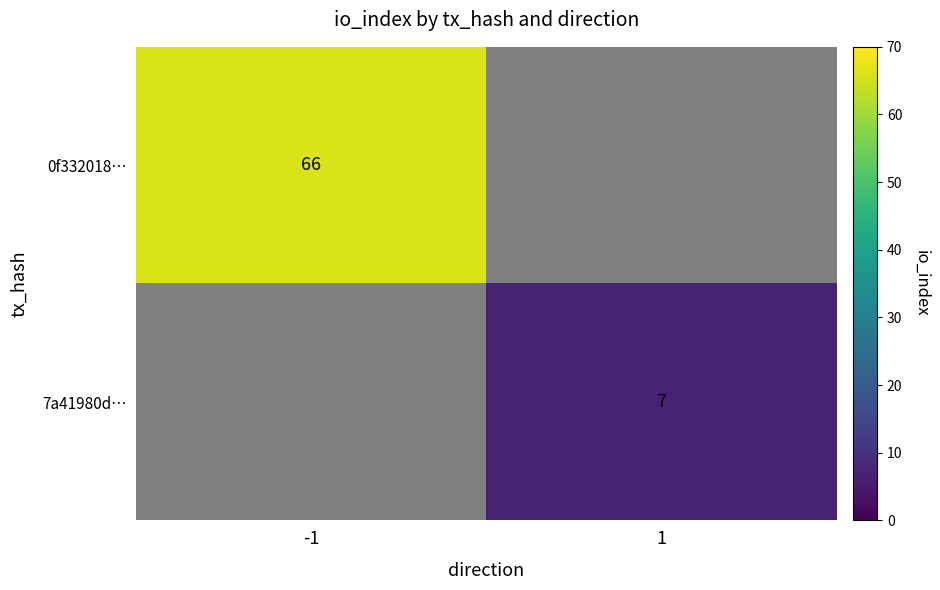

The 7a41980d… series shows 10 at 1. True or false?

False